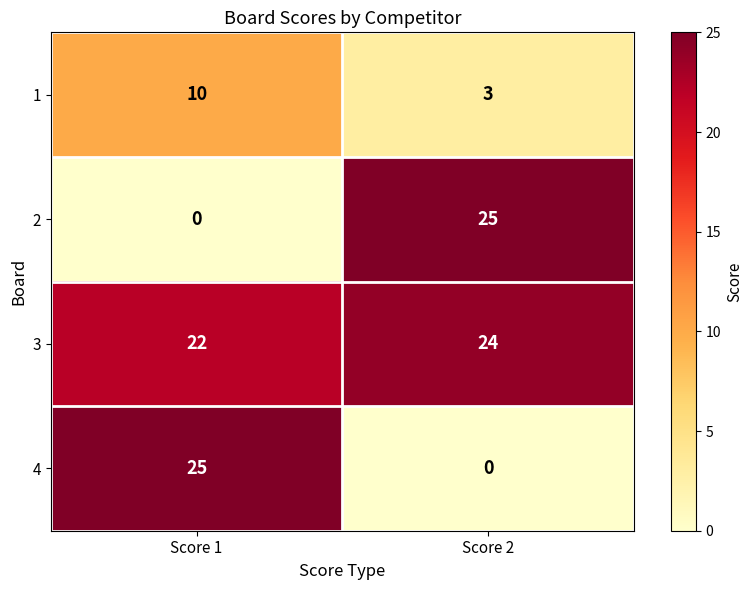

At Score 1, list the series in order from largest to smallest.

4, 3, 1, 2